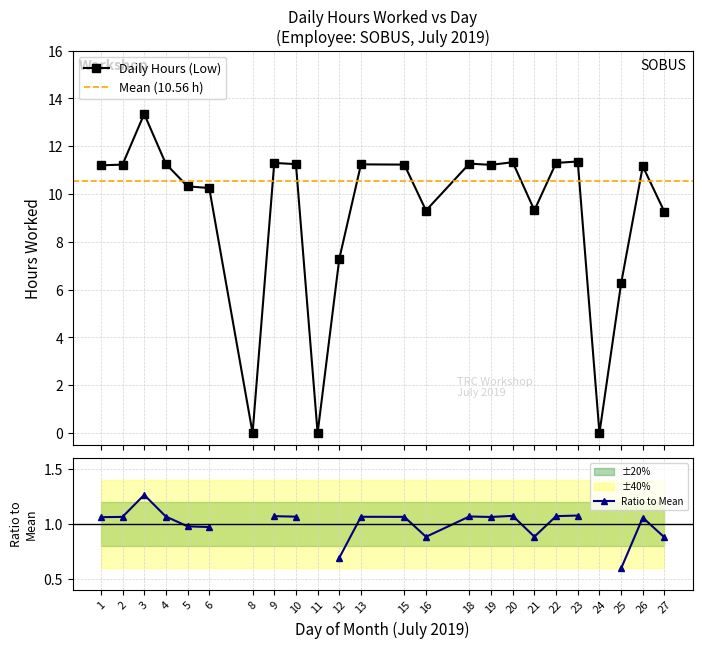

Reading left to right, list all the values displayed in this chart.

11.2	11.2	13.3	11.3	10.3	10.2	0.0	11.3	11.2	0.0	7.3	11.2	11.2	9.3	11.3	11.2	11.3	9.3	11.3	11.4	0.0	6.3	11.2	9.2